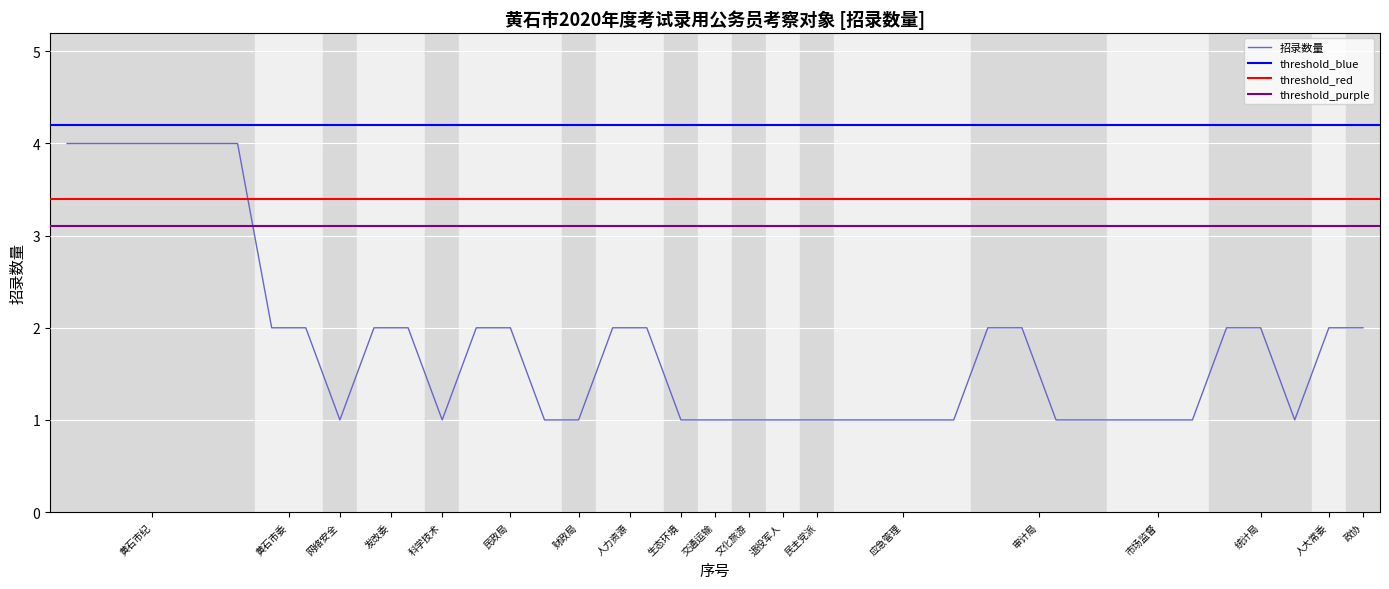

What are all the series names shown in the legend?

招录数量, threshold_blue, threshold_red, threshold_purple